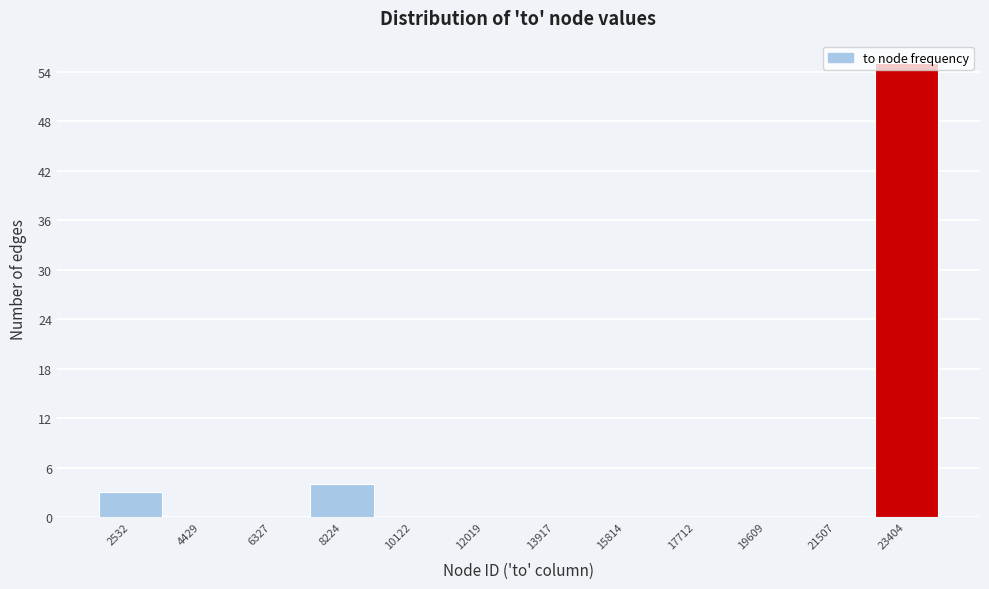

What is the sum of all values?

62